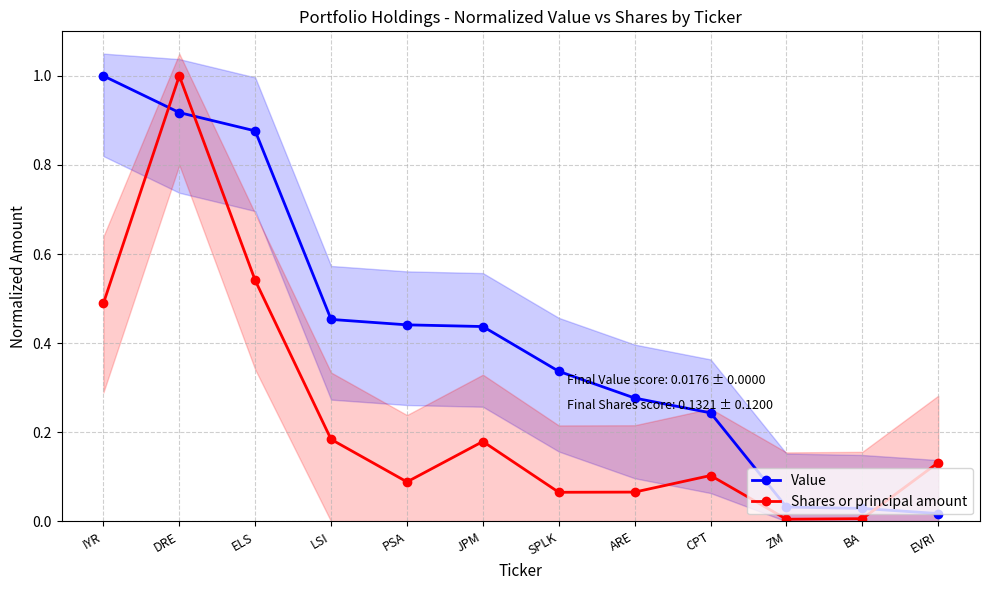

True or false: Value and Shares or principal amount cross at least once.

True